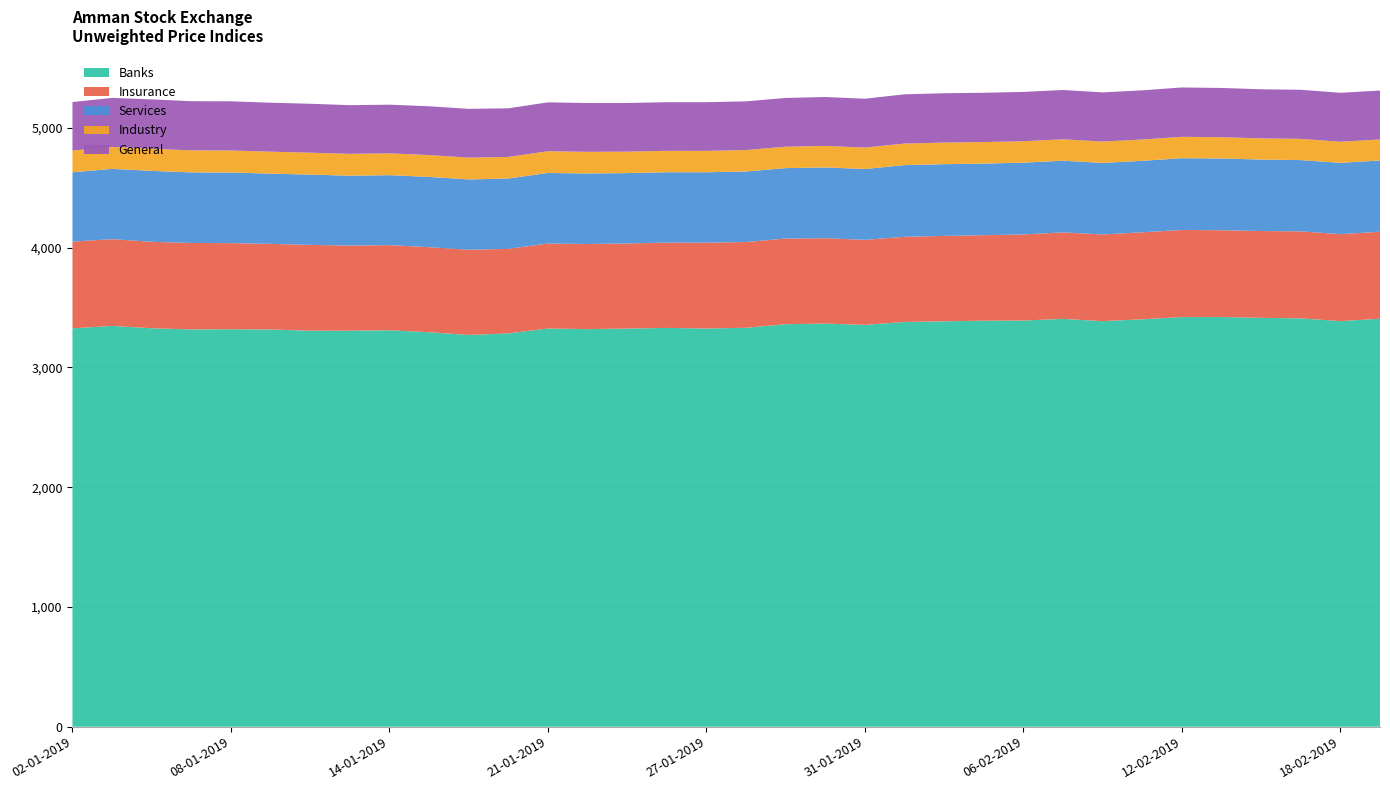

Reading left to right, extract all data points from this chart.

Banks: 3327.2	3347.2	3327.7	3317.7	3319.4	3317.3	3307.3	3307.1	3311.2	3294.4	3271.9	3284.7	3325.4	3320.4	3324.9	3330.4	3325.9	3331.5	3361.5	3366.6	3356.0	3380.1	3385.6	3390.6	3392.2	3405.9	3387.1	3402.3	3421.0	3421.6	3414.3	3410.5	3387.2	3407.3
Insurance: 723.7	724.8	722.0	722.3	719.2	715.1	716.7	711.1	710.7	710.5	711.2	706.1	710.1	710.8	711.0	712.7	716.4	716.4	715.4	713.3	709.9	711.7	713.3	714.4	719.1	722.3	724.0	726.7	727.6	724.6	725.5	726.5	726.4	726.3
Services: 579.2	586.9	592.4	589.4	589.6	586.8	586.6	583.7	584.3	586.8	587.4	587.3	589.3	589.2	587.6	587.6	588.4	589.0	588.2	591.1	591.7	598.4	599.1	597.8	599.5	598.8	597.5	597.1	599.3	599.4	596.8	595.2	595.5	595.0
Industry: 181.5	183.0	184.7	183.9	184.1	183.4	183.4	182.4	182.3	182.5	182.4	180.5	181.4	180.7	179.1	178.8	178.6	178.9	178.9	179.6	179.2	180.0	180.4	180.0	178.9	178.8	178.3	177.9	178.6	177.6	176.9	177.3	176.2	175.6
General: 405.5	409.6	412.3	410.6	410.5	408.8	408.5	406.5	406.4	407.3	407.2	405.9	408.2	407.7	406.2	406.2	406.4	406.9	407.0	408.4	407.8	411.3	412.0	411.5	411.9	411.8	410.7	410.6	412.3	411.4	410.0	409.7	408.7	408.7